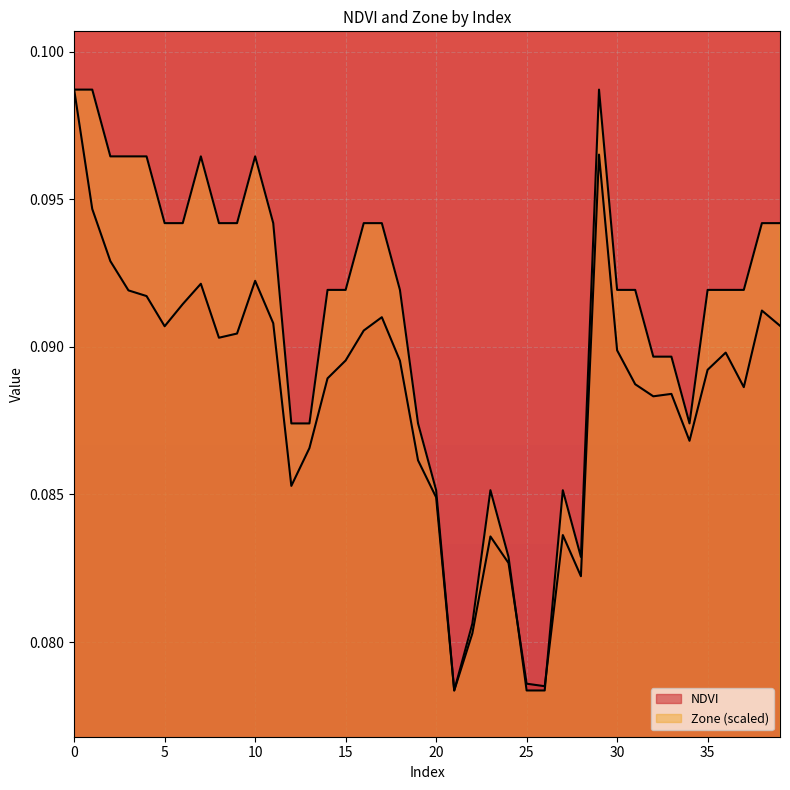

Reading left to right, what are all the values shown in this chart?

NDVI: 0=0.1	1=0.1	2=0.1	3=0.1	4=0.1	5=0.1	6=0.1	7=0.1	8=0.1	9=0.1	10=0.1	11=0.1	12=0.1	13=0.1	14=0.1	15=0.1	16=0.1	17=0.1	18=0.1	19=0.1	20=0.1	21=0.1	22=0.1	23=0.1	24=0.1	25=0.1	26=0.1	27=0.1	28=0.1	29=0.1	30=0.1	31=0.1	32=0.1	33=0.1	34=0.1	35=0.1	36=0.1	37=0.1	38=0.1	39=0.1
Zone: 0=0.1	1=0.1	2=0.1	3=0.1	4=0.1	5=0.1	6=0.1	7=0.1	8=0.1	9=0.1	10=0.1	11=0.1	12=0.1	13=0.1	14=0.1	15=0.1	16=0.1	17=0.1	18=0.1	19=0.1	20=0.1	21=0.1	22=0.1	23=0.1	24=0.1	25=0.1	26=0.1	27=0.1	28=0.1	29=0.1	30=0.1	31=0.1	32=0.1	33=0.1	34=0.1	35=0.1	36=0.1	37=0.1	38=0.1	39=0.1